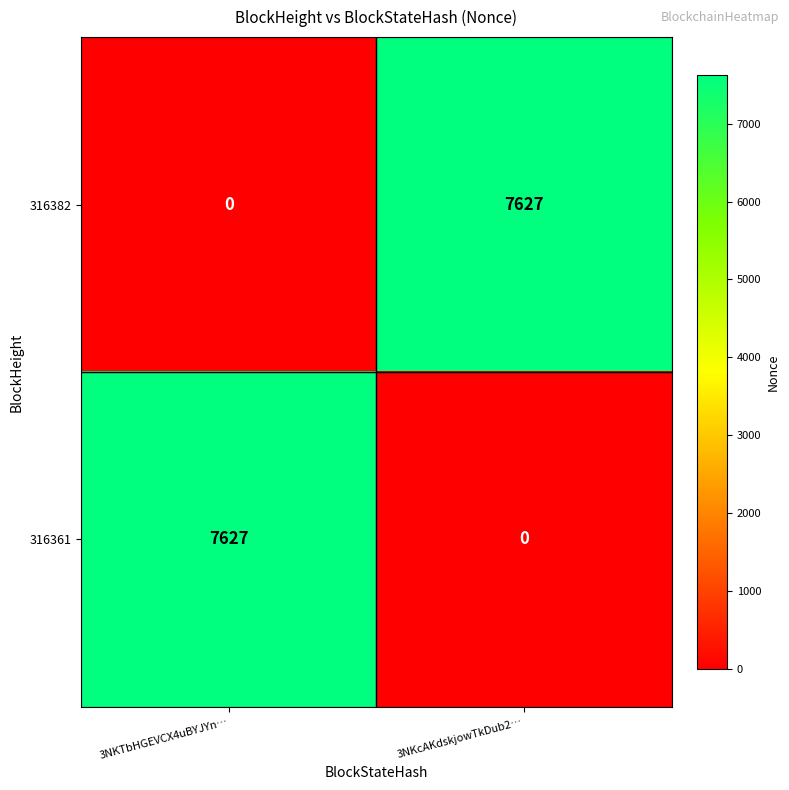

What is the sum of the 316361 values at 3NKcAKdskjowTkDub2… and 3NKTbHGEVCX4uBYJYn…?

7627